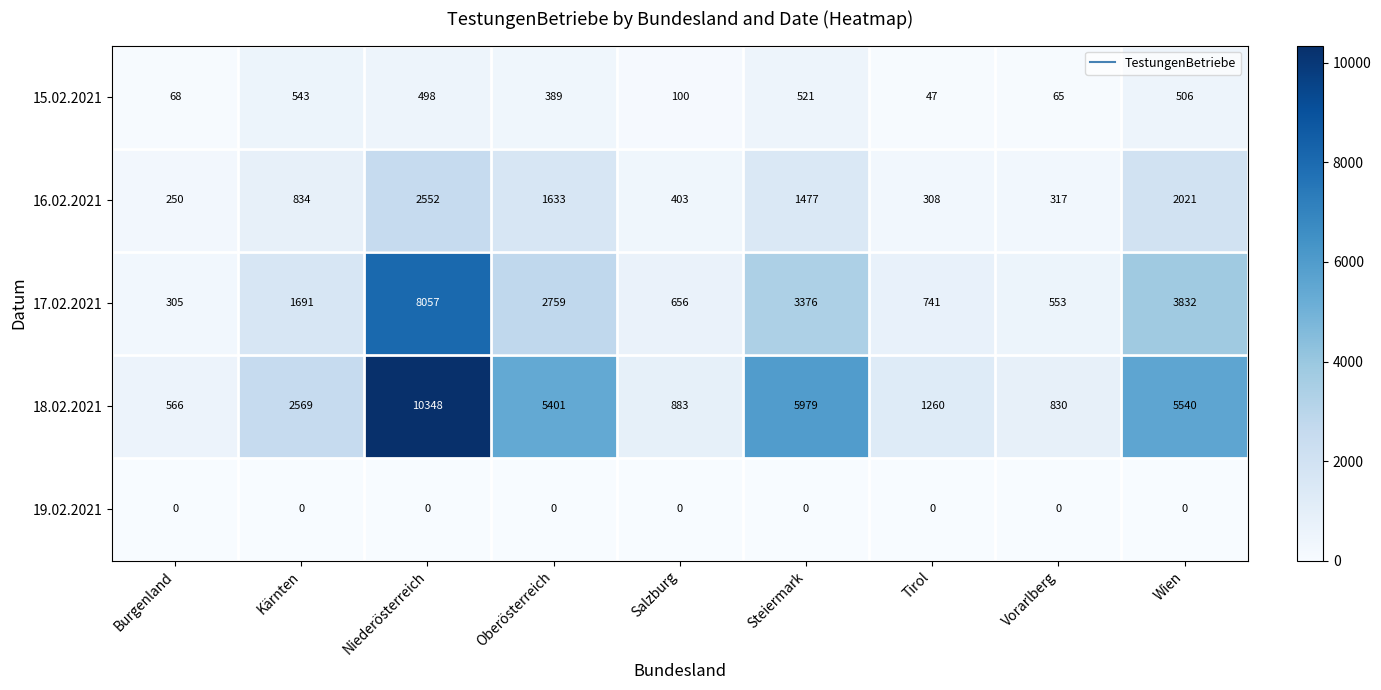

What is the sum of all 18.02.2021 values?

33376